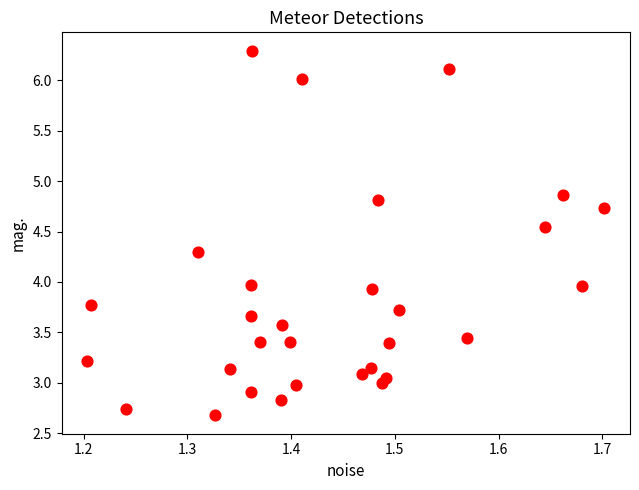

What is the range of Y values (max minus min)?

3.6